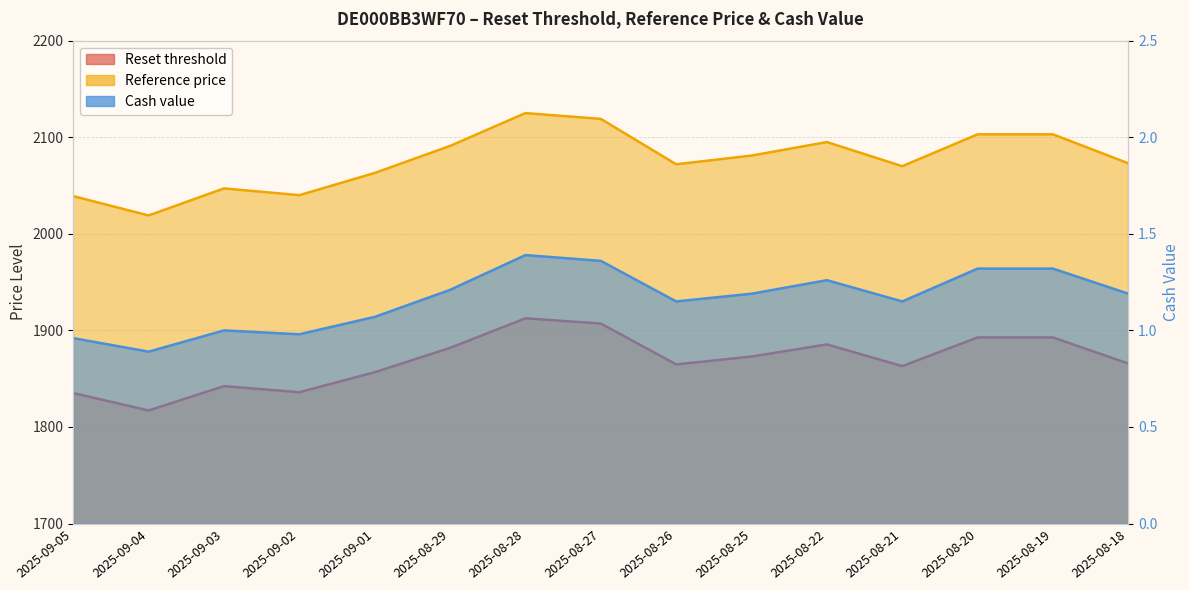

The value of Reset threshold at 2025-08-18 is 420.0. True or false?

False